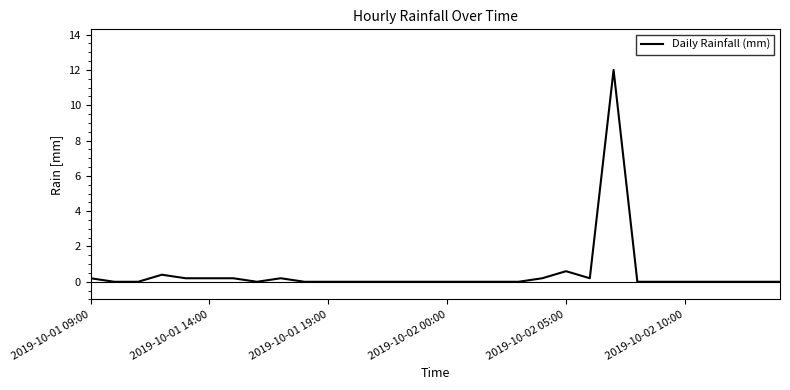

What is the greatest value displayed?

12.0